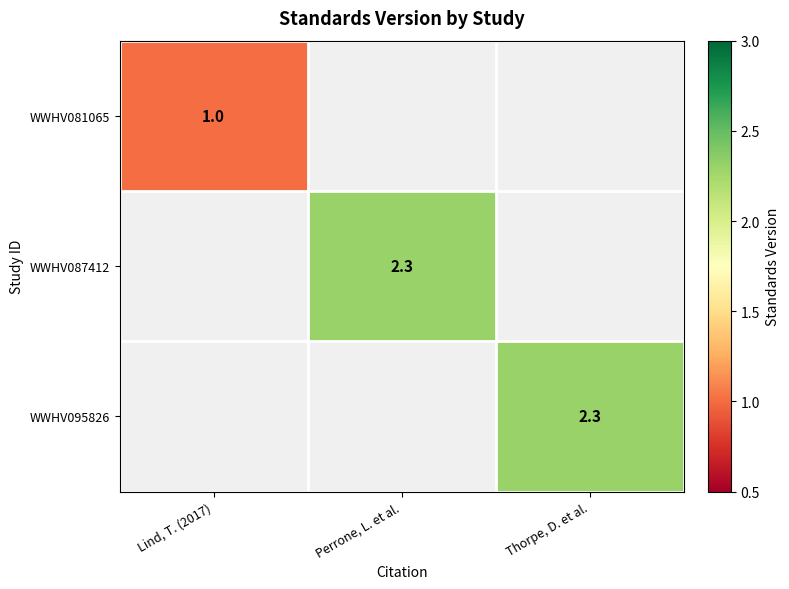

Is it true that WWHV095826 equals 2.3 at Thorpe, D. et al.?

True